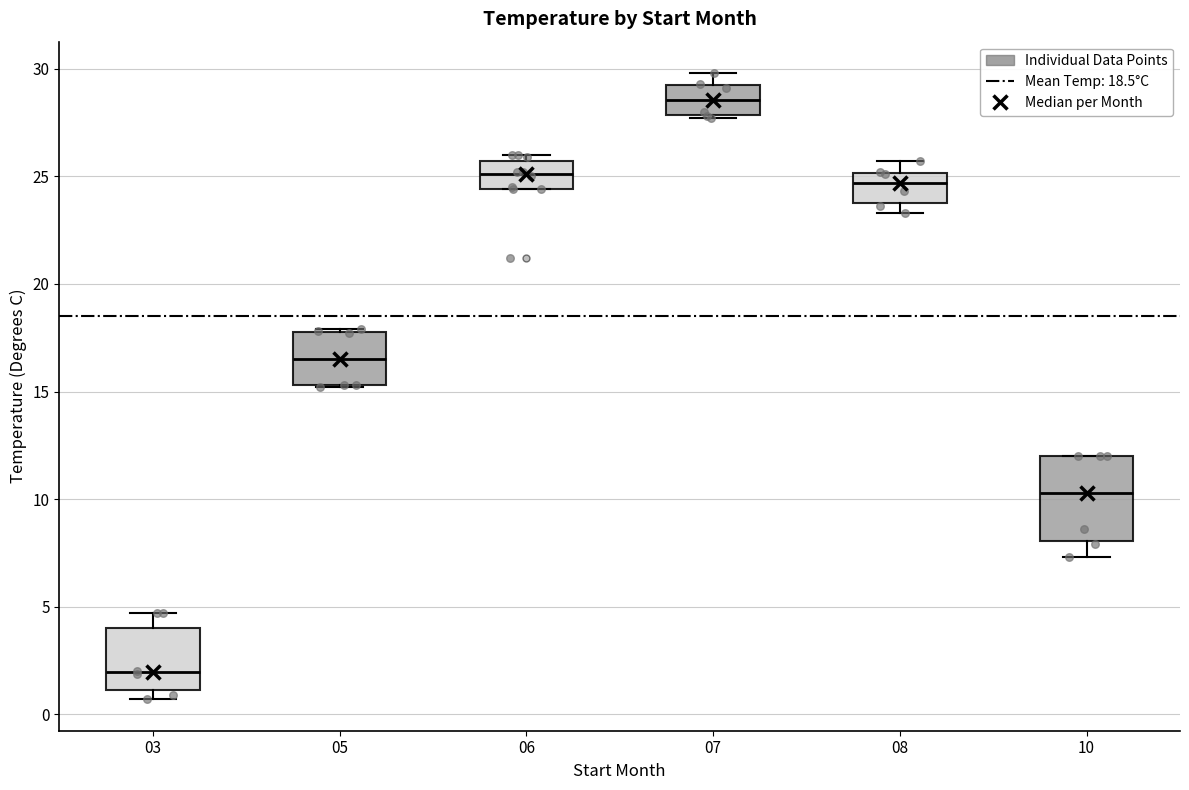

Which box is the tallest, from its lower edge to its upper edge?

10